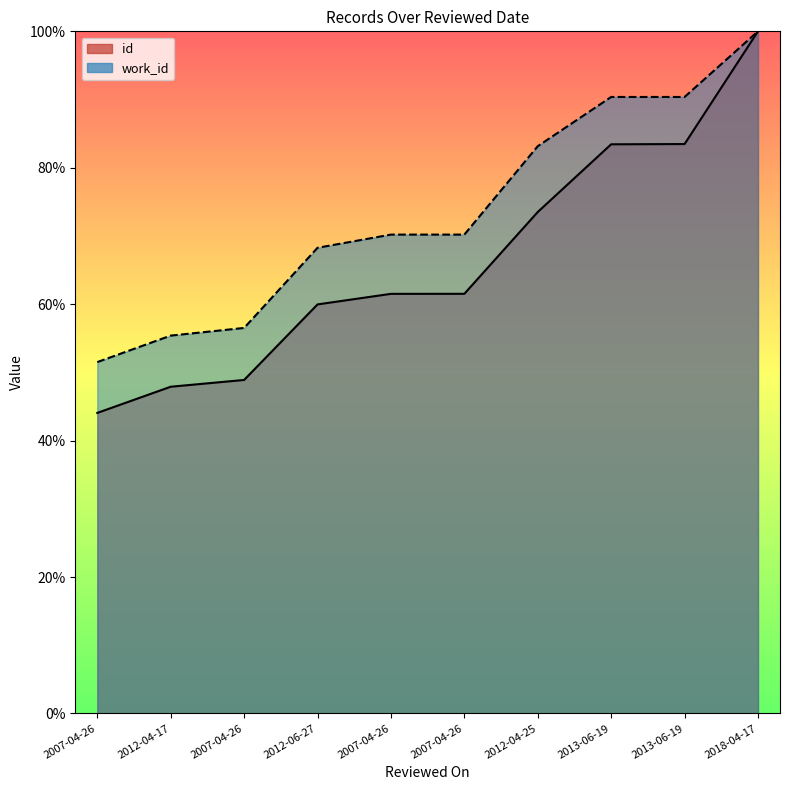

What is the label of the 6th point from the left?

2007-04-26